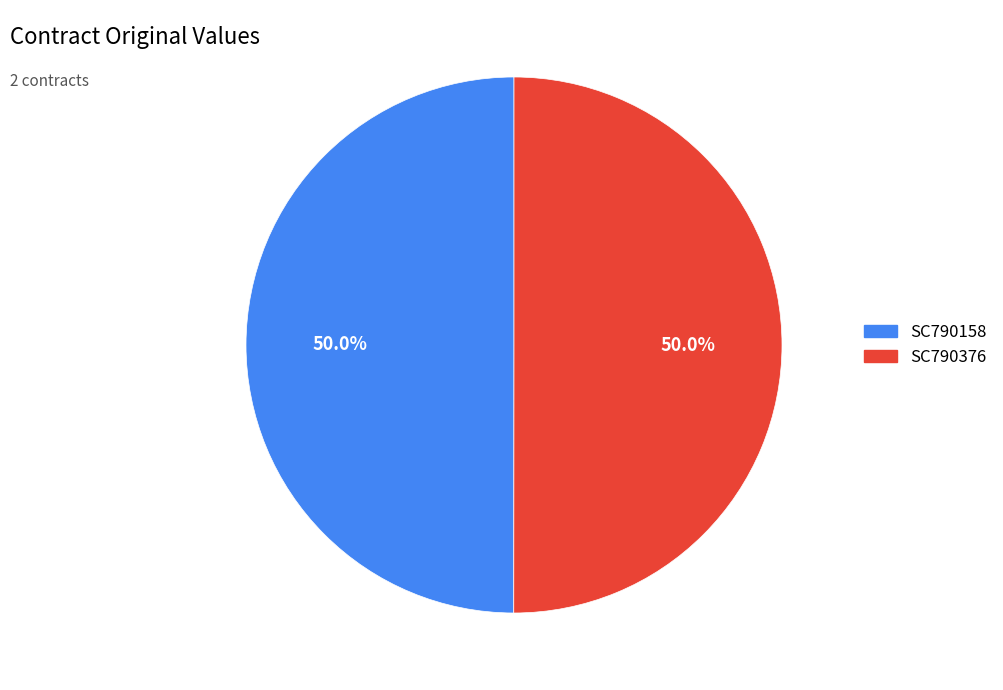

Count the number of slices in the pie.

2